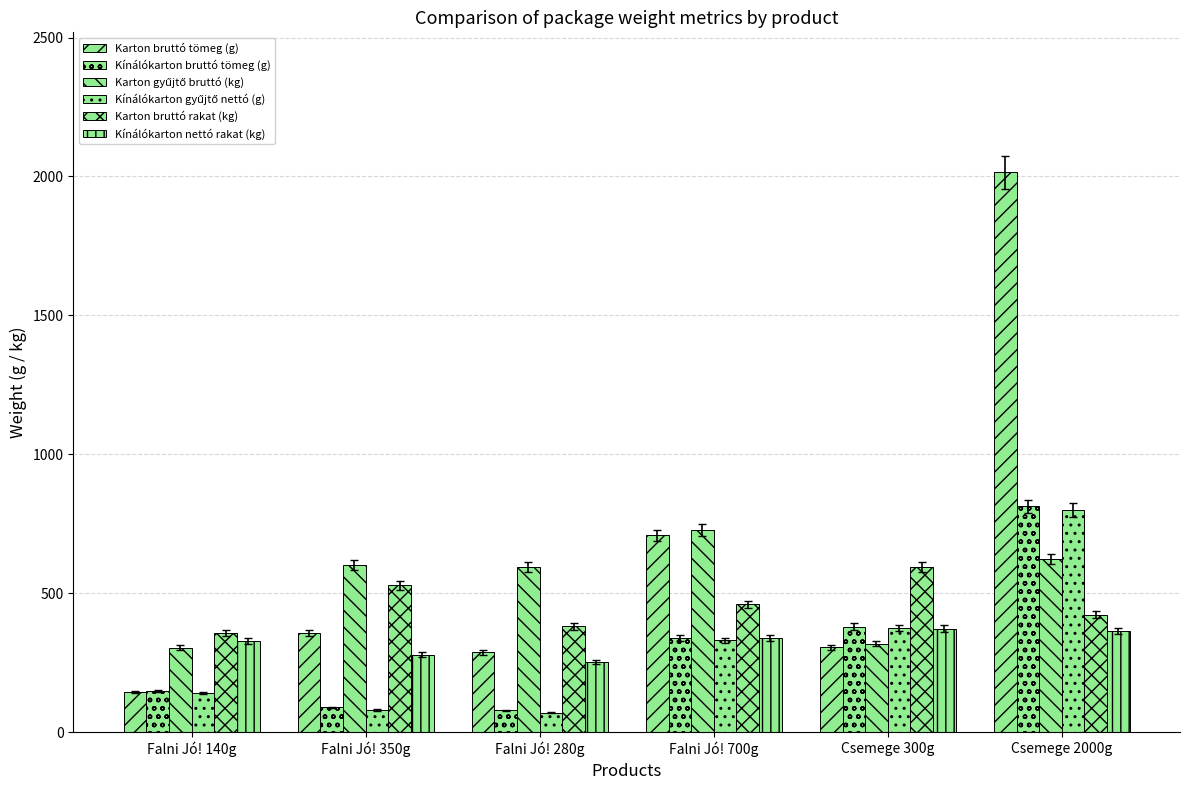

Are the bars horizontal?

No